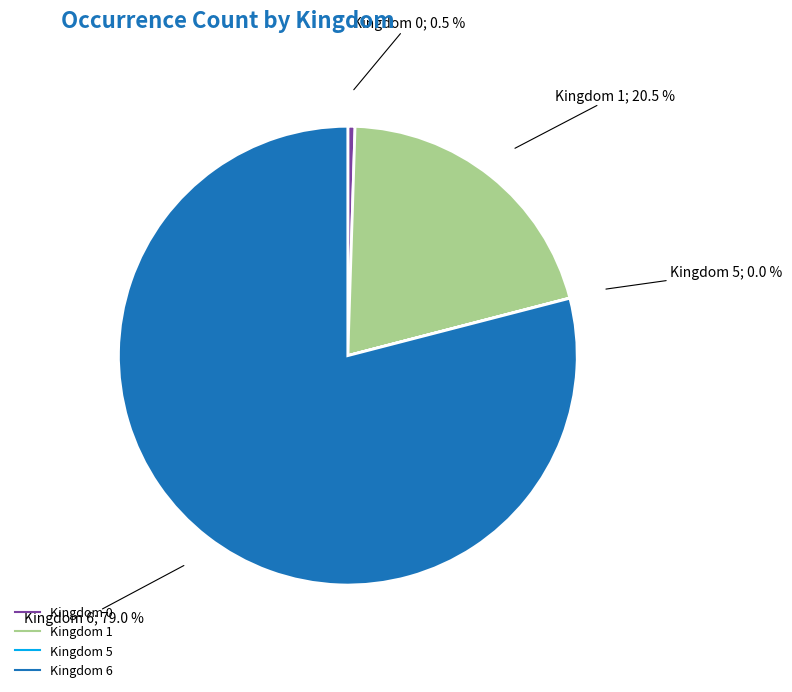

Does any single category account for the majority?

Yes